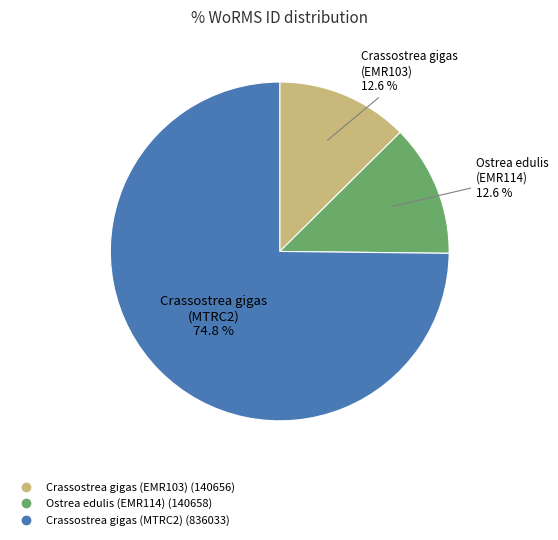

Combined, do Crassostrea gigas (EMR103) and Ostrea edulis (EMR114) account for over 50%?

No